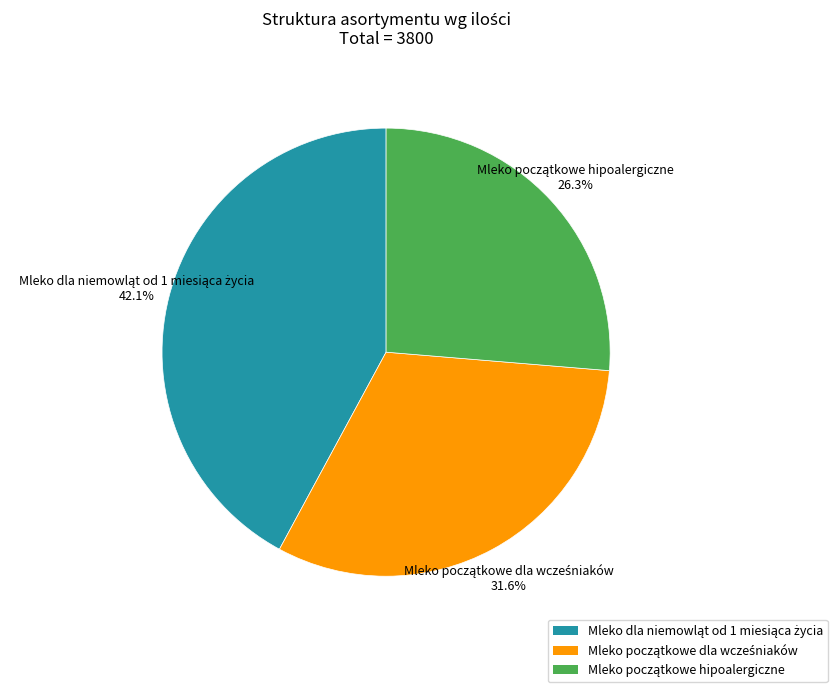

Is there a majority slice in this chart?

No